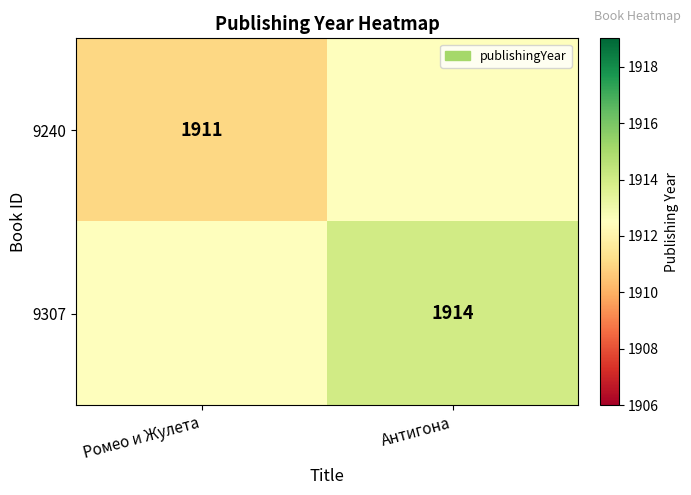

True or false: 9307 has a value of 1914.0 at Антигона.

True